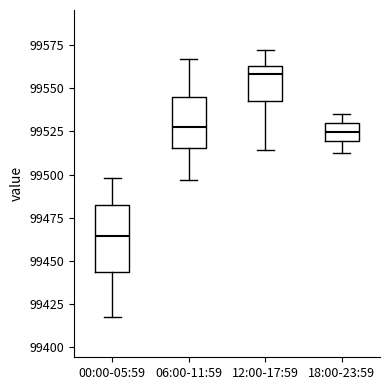

Reading left to right, read every box against the y-axis: the position of its median line, the range the box covers, and the ends of its whiskers. The values are not printed on the chart, so give them approximately, as read against the axis.

00:00-05:59: median 99465, box 99445 to 99480, whiskers 99415 to 99500
06:00-11:59: median 99530, box 99515 to 99545, whiskers 99495 to 99565
12:00-17:59: median 99560, box 99545 to 99565, whiskers 99515 to 99570
18:00-23:59: median 99525, box 99520 to 99530, whiskers 99515 to 99535